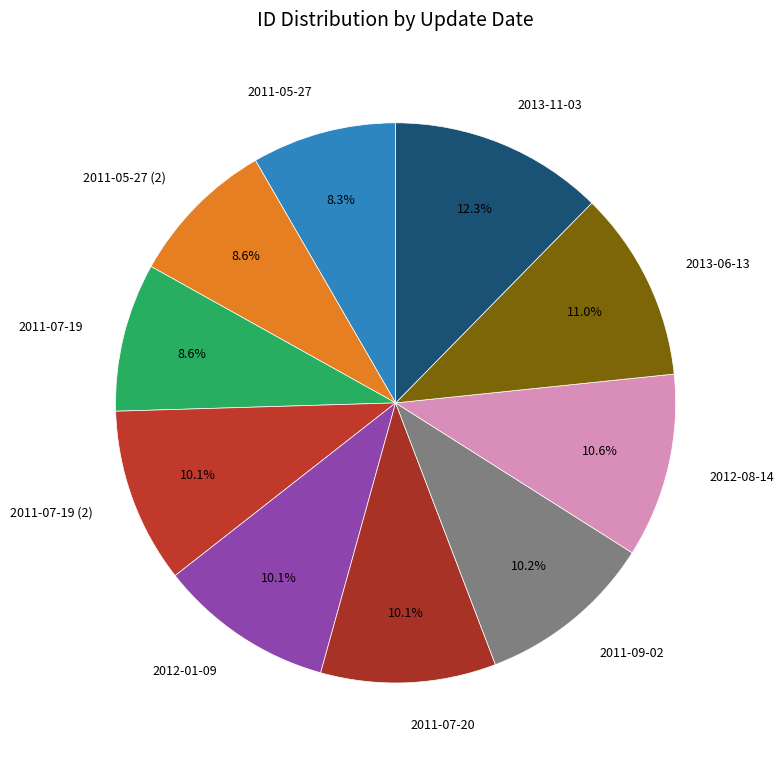

What is the ratio of the value at 2012-08-14 to the value at 2011-07-19?

1.2